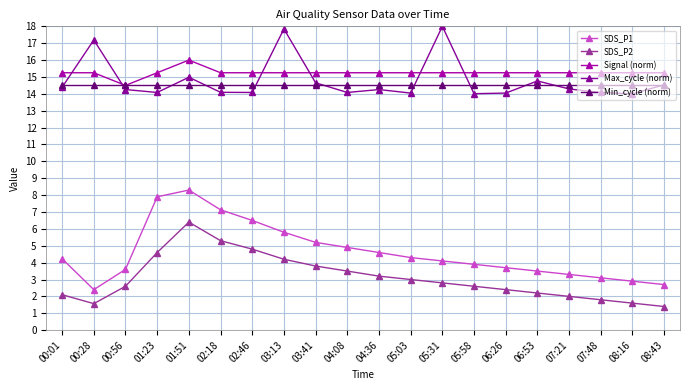

How many categories are shown in the chart?

20